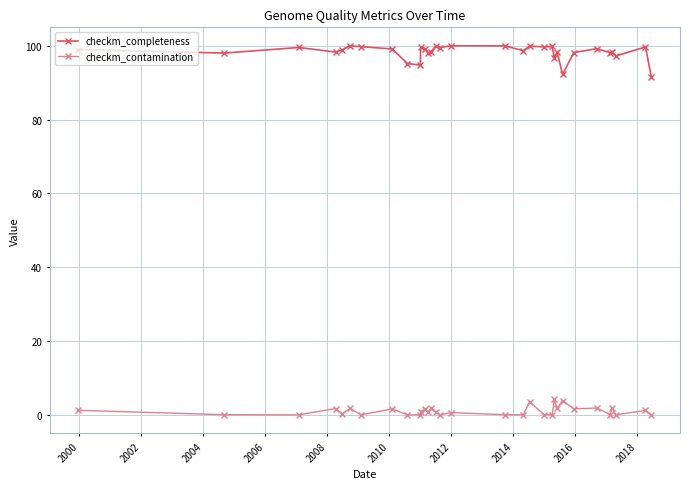

What are all the series names shown in the legend?

checkm_completeness, checkm_contamination